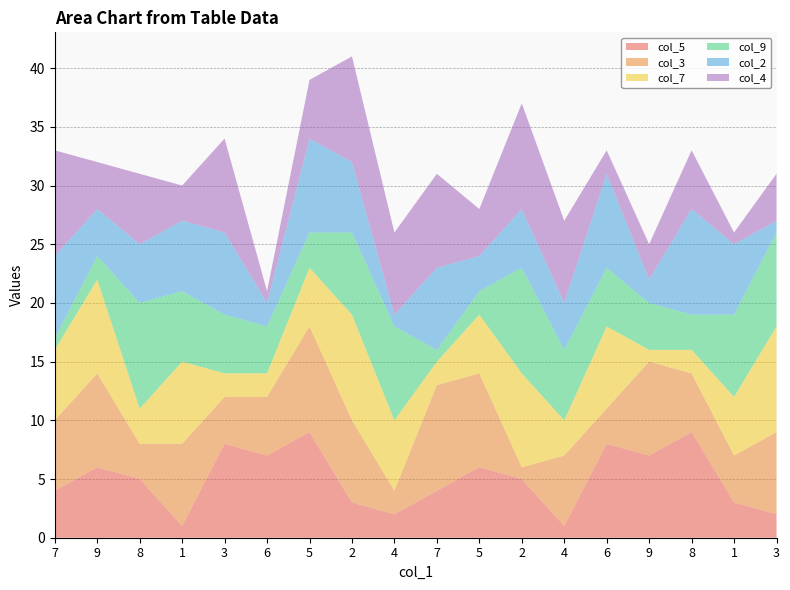

Reading left to right, list all the values displayed in this chart.

col_5: 7=4	9=6	8=5	1=1	3=8	6=7	5=9	2=3	4=2	7=4	5=6	2=5	4=1	6=8	9=7	8=9	1=3	3=2
col_3: 7=6	9=8	8=3	1=7	3=4	6=5	5=9	2=7	4=2	7=9	5=8	2=1	4=6	6=3	9=8	8=5	1=4	3=7
col_7: 7=6	9=8	8=3	1=7	3=2	6=2	5=5	2=9	4=6	7=2	5=5	2=8	4=3	6=7	9=1	8=2	1=5	3=9
col_9: 7=1	9=2	8=9	1=6	3=5	6=4	5=3	2=7	4=8	7=1	5=2	2=9	4=6	6=5	9=4	8=3	1=7	3=8
col_2: 7=7	9=4	8=5	1=6	3=7	6=2	5=8	2=6	4=1	7=7	5=3	2=5	4=4	6=8	9=2	8=9	1=6	3=1
col_4: 7=9	9=4	8=6	1=3	3=8	6=1	5=5	2=9	4=7	7=8	5=4	2=9	4=7	6=2	9=3	8=5	1=1	3=4